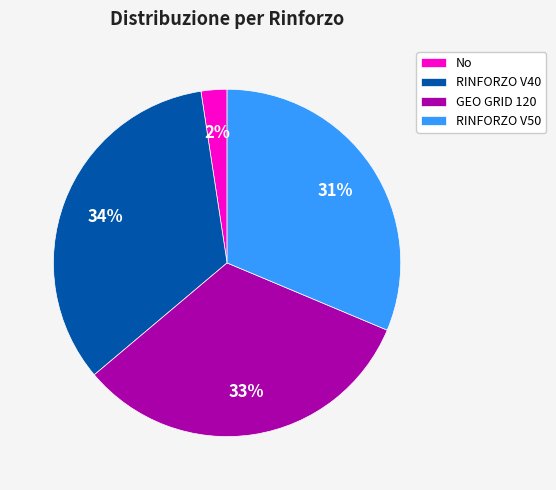

To the nearest percent, what is the combined percentage of GEO GRID 120 and No?

35%